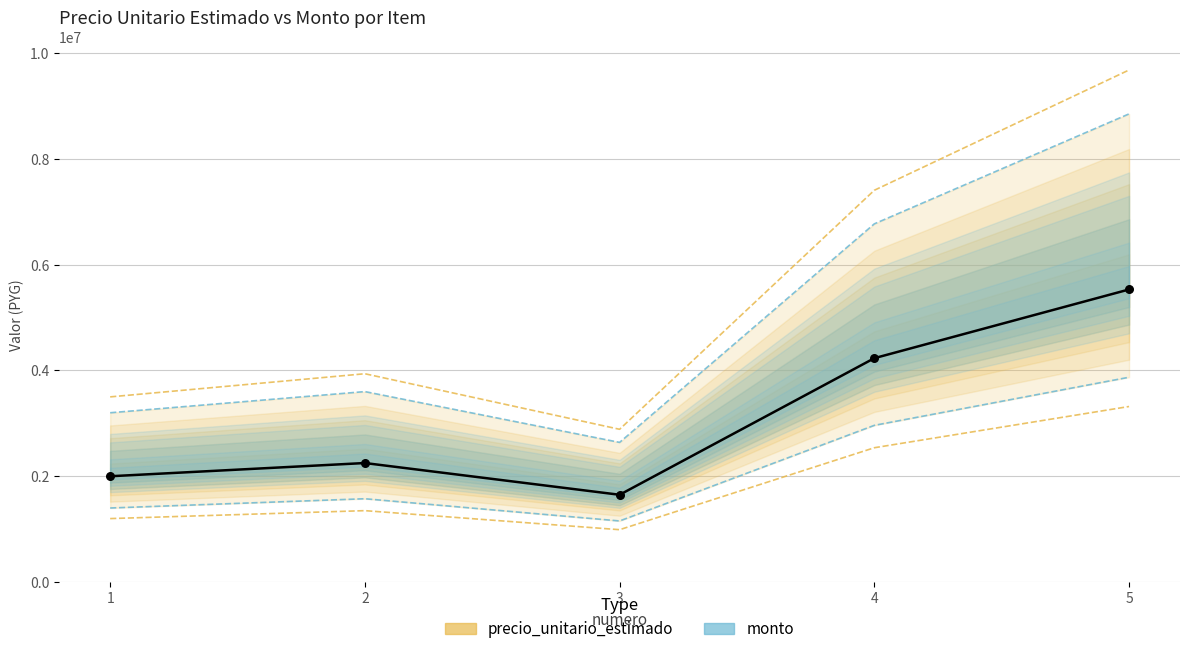

What is the ratio of the value at 4 to the value at 2?

1.9